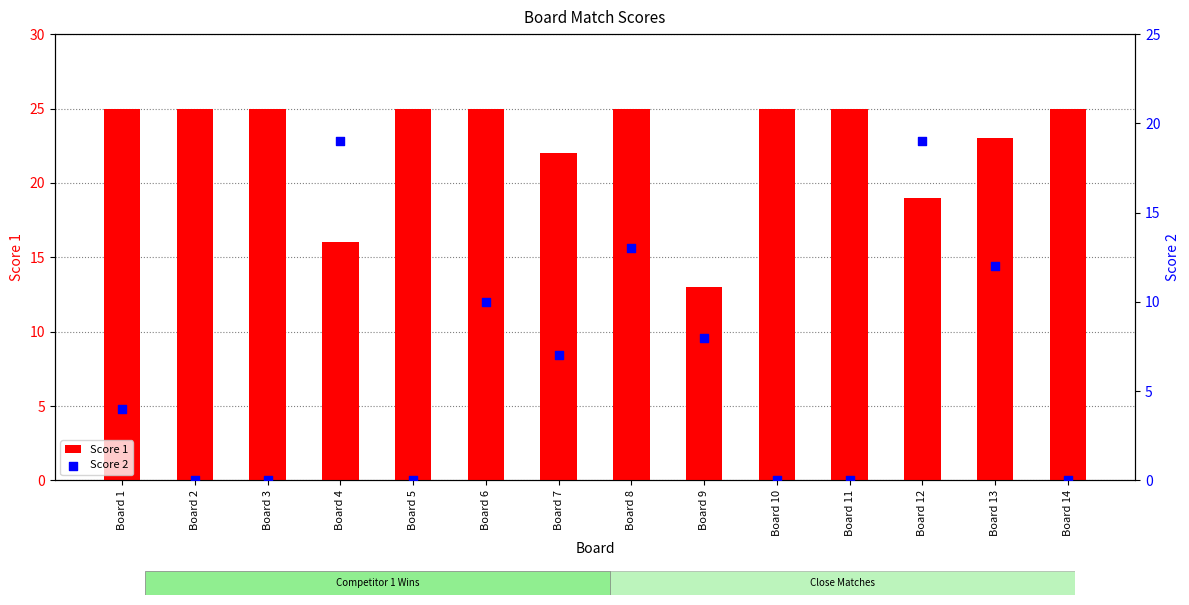

Which series reaches the minimum Y coordinate?

Score 2